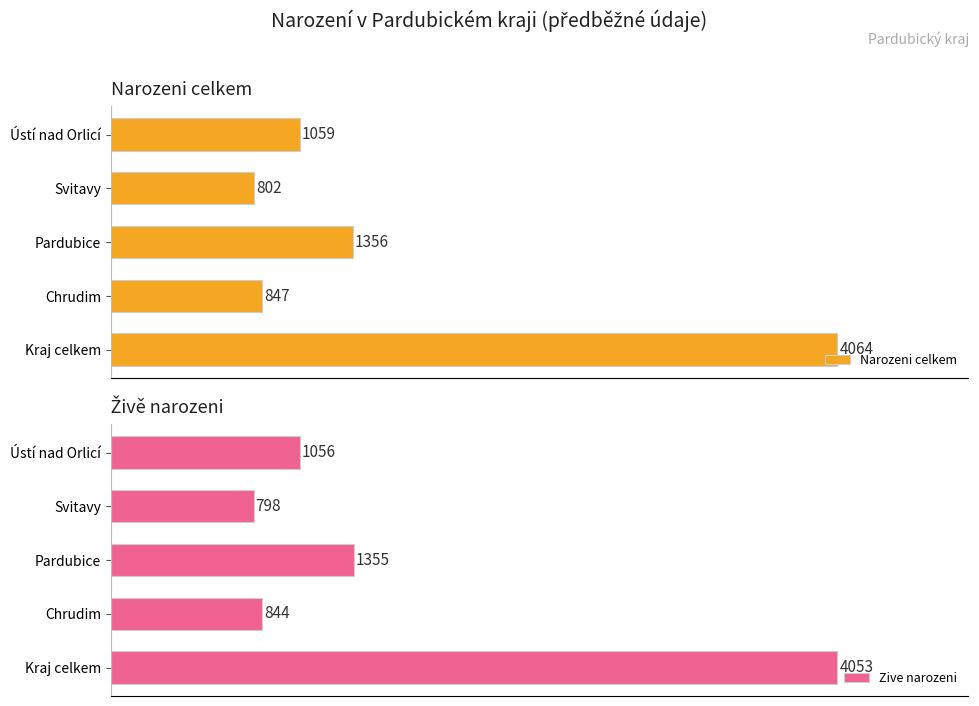

Which category has the lowest value in the Narozeni celkem series?

Svitavy